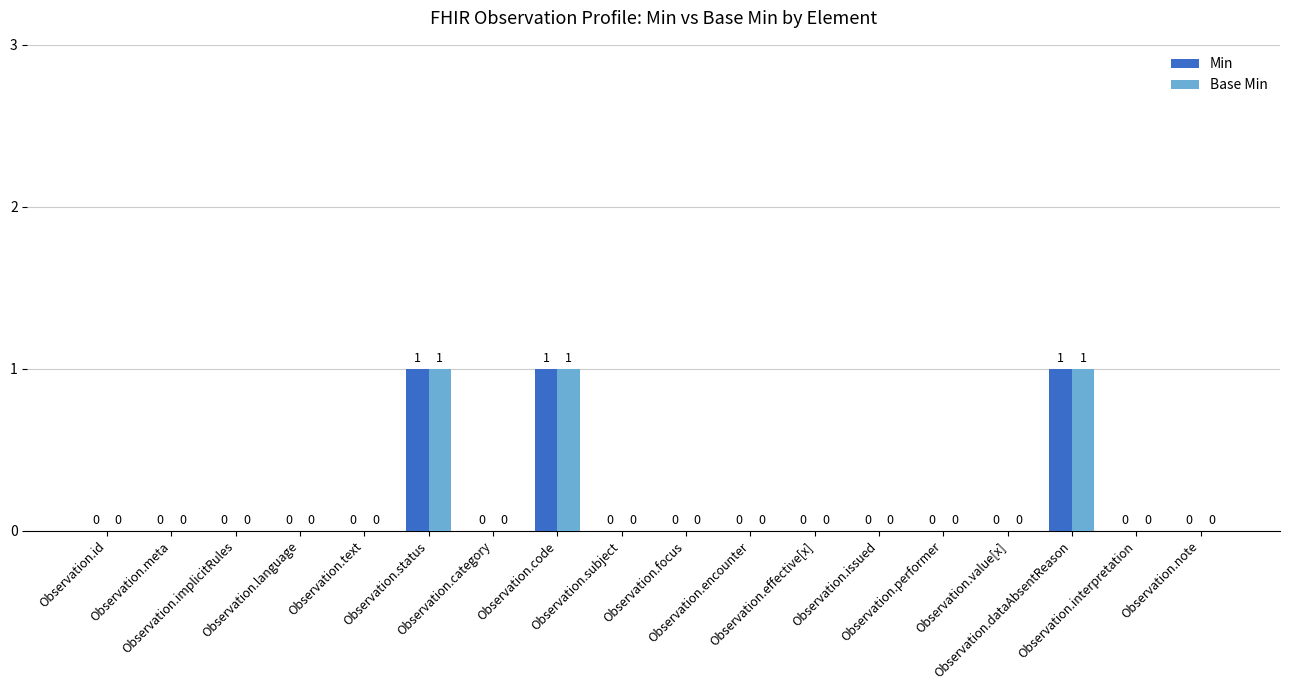

Count the number of data series in this chart.

2